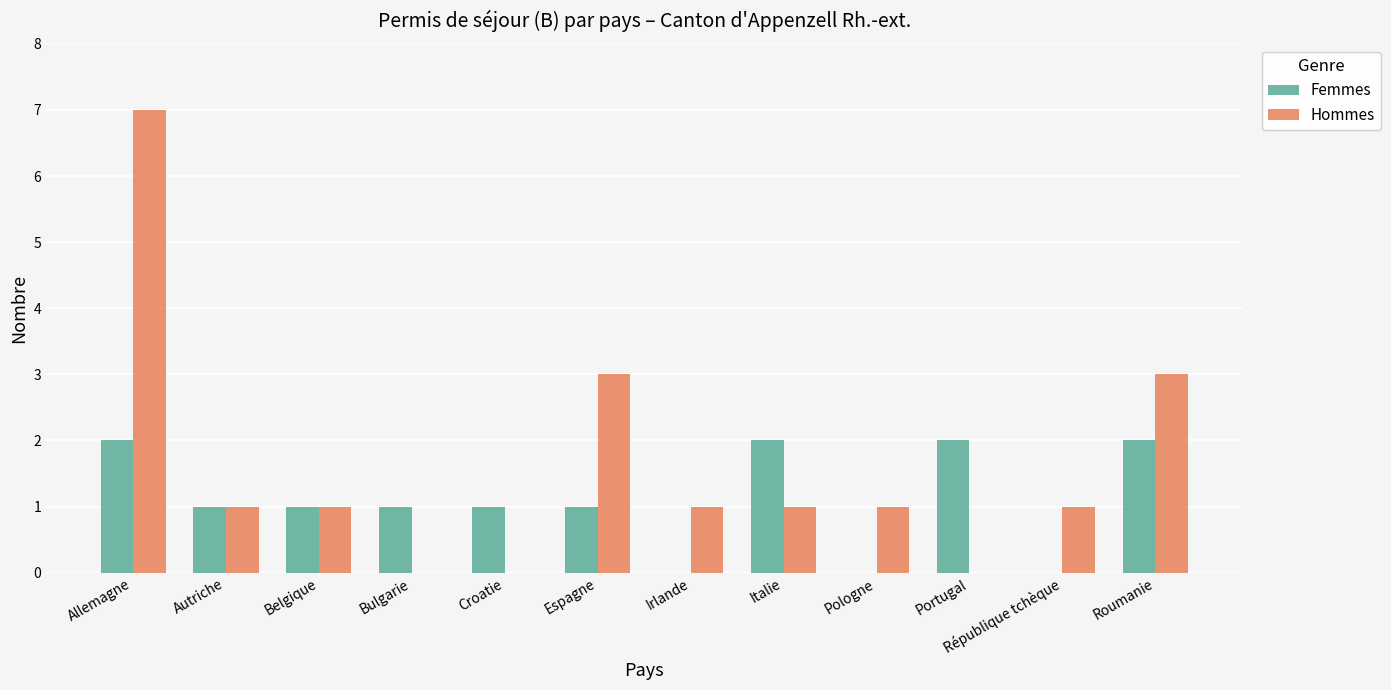

Reading left to right, what are all the values shown in this chart?

Femmes: Allemagne=2	Autriche=1	Belgique=1	Bulgarie=1	Croatie=1	Espagne=1	Irlande=0	Italie=2	Pologne=0	Portugal=2	République tchèque=0	Roumanie=2
Hommes: Allemagne=7	Autriche=1	Belgique=1	Bulgarie=0	Croatie=0	Espagne=3	Irlande=1	Italie=1	Pologne=1	Portugal=0	République tchèque=1	Roumanie=3